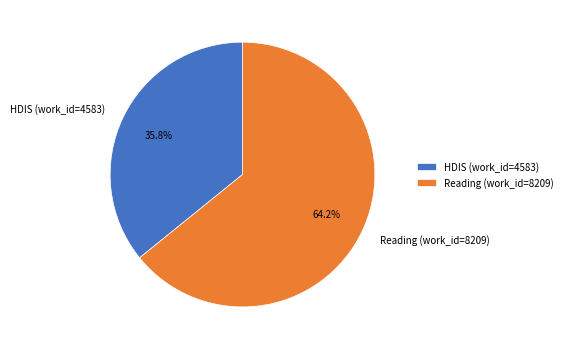

Does any single category account for the majority?

Yes